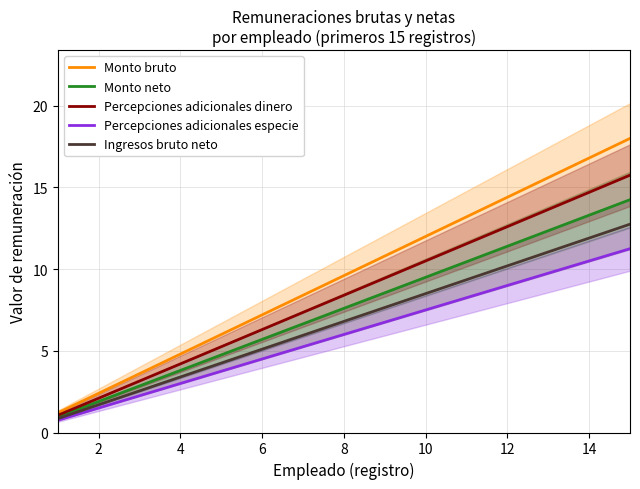

Reading left to right, extract all data points from this chart.

Monto bruto: 1.2	2.4	3.6	4.8	6.0	7.2	8.4	9.6	10.8	12.0	13.2	14.4	15.6	16.8	18.0
Monto neto: 0.9	1.9	2.8	3.8	4.8	5.7	6.6	7.6	8.5	9.5	10.4	11.4	12.3	13.3	14.2
Percepciones adicionales dinero: 1.1	2.1	3.2	4.2	5.2	6.3	7.4	8.4	9.5	10.5	11.6	12.6	13.7	14.7	15.8
Percepciones adicionales especie: 0.8	1.5	2.2	3.0	3.8	4.5	5.2	6.0	6.8	7.5	8.2	9.0	9.8	10.5	11.2
Ingresos bruto neto: 0.8	1.7	2.5	3.4	4.2	5.1	6.0	6.8	7.6	8.5	9.3	10.2	11.0	11.9	12.8